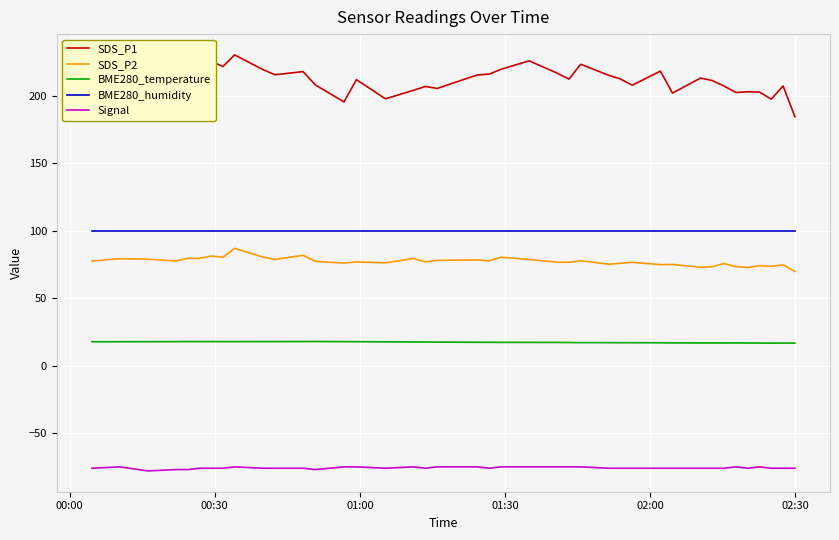

True or false: SDS_P2 and BME280_temperature cross at least once.

False